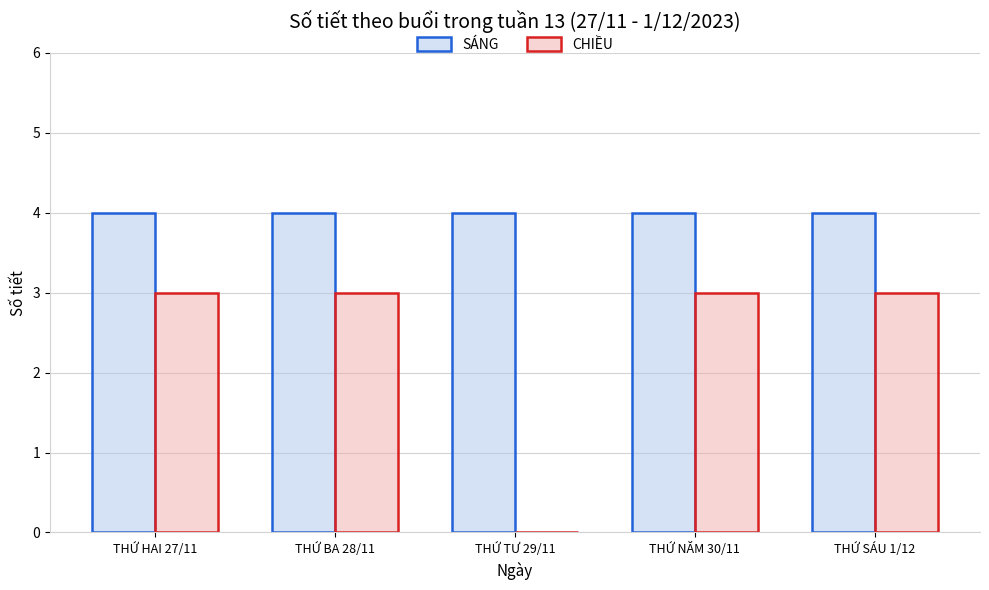

What are all the series names shown in the legend?

SÁNG, CHIỀU